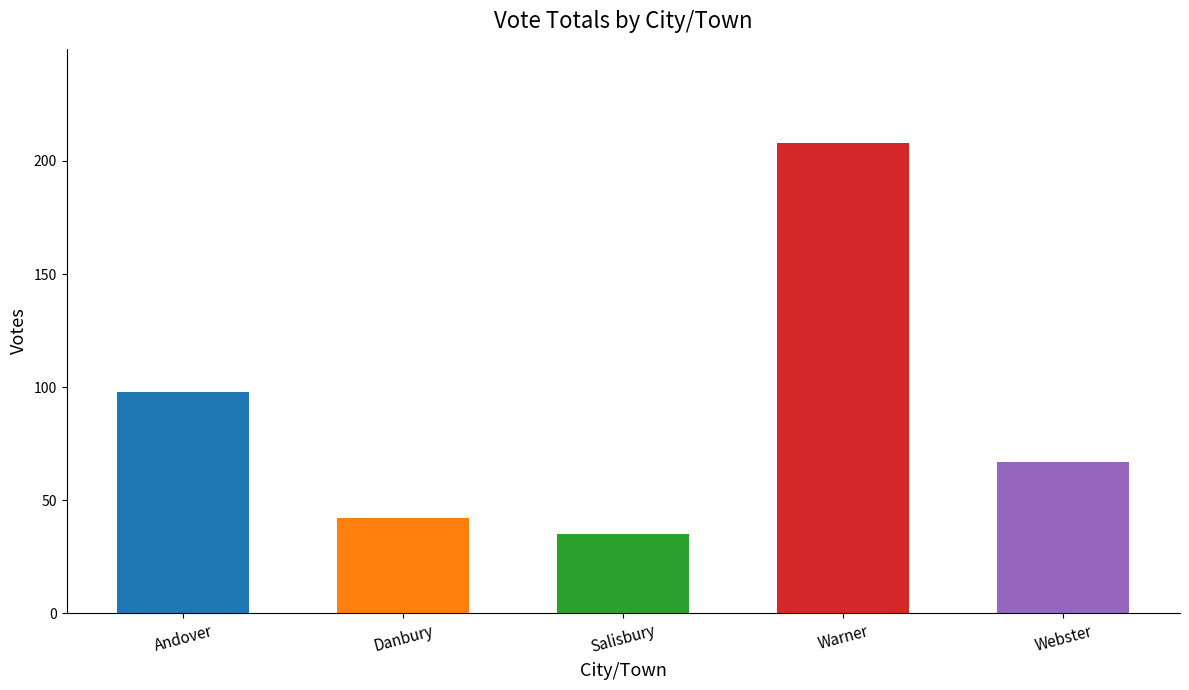

What position from the left is Danbury?

2